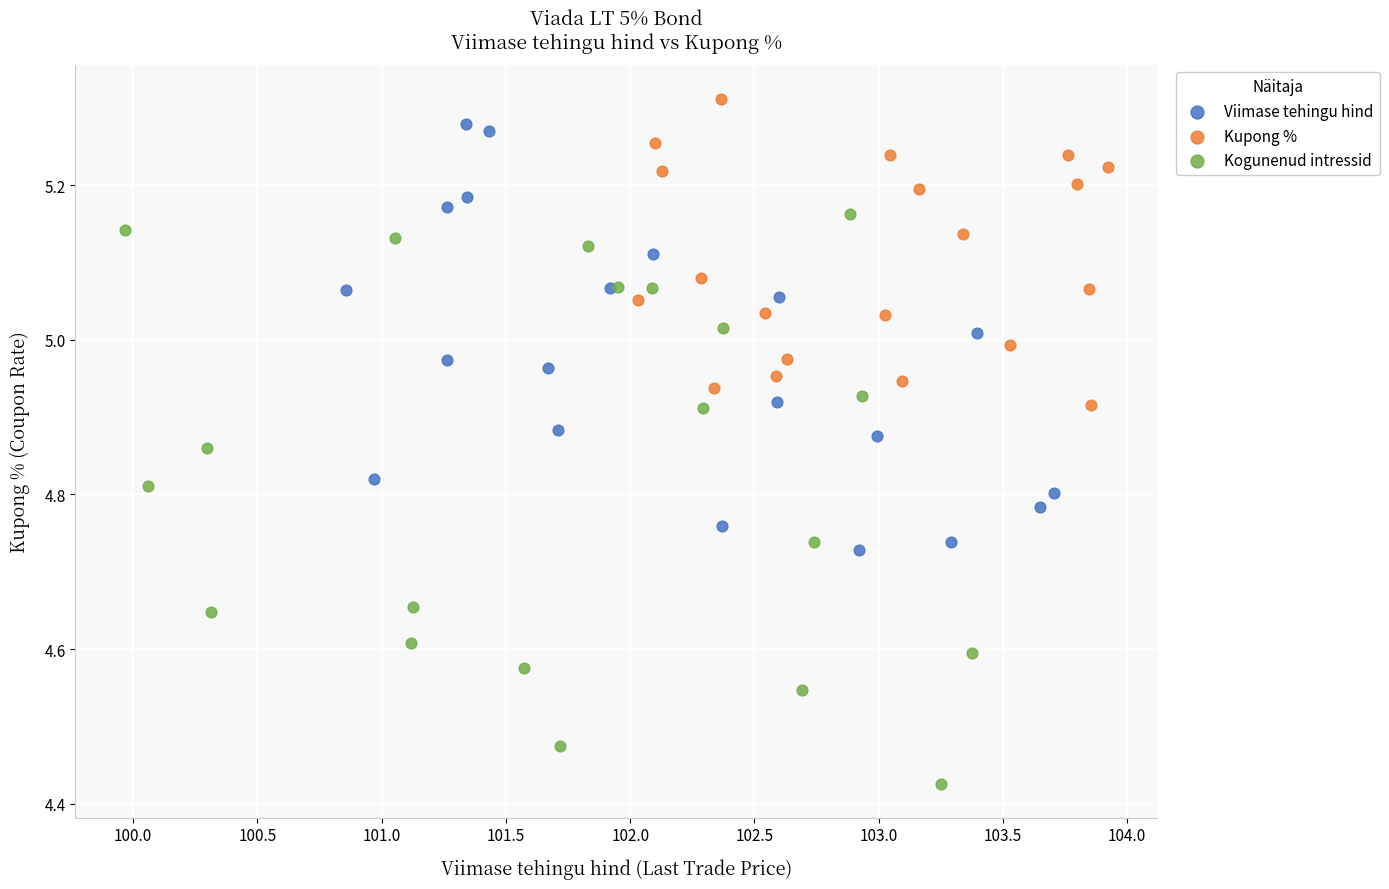

Which series contains the lowest Y value?

Kogunenud intressid